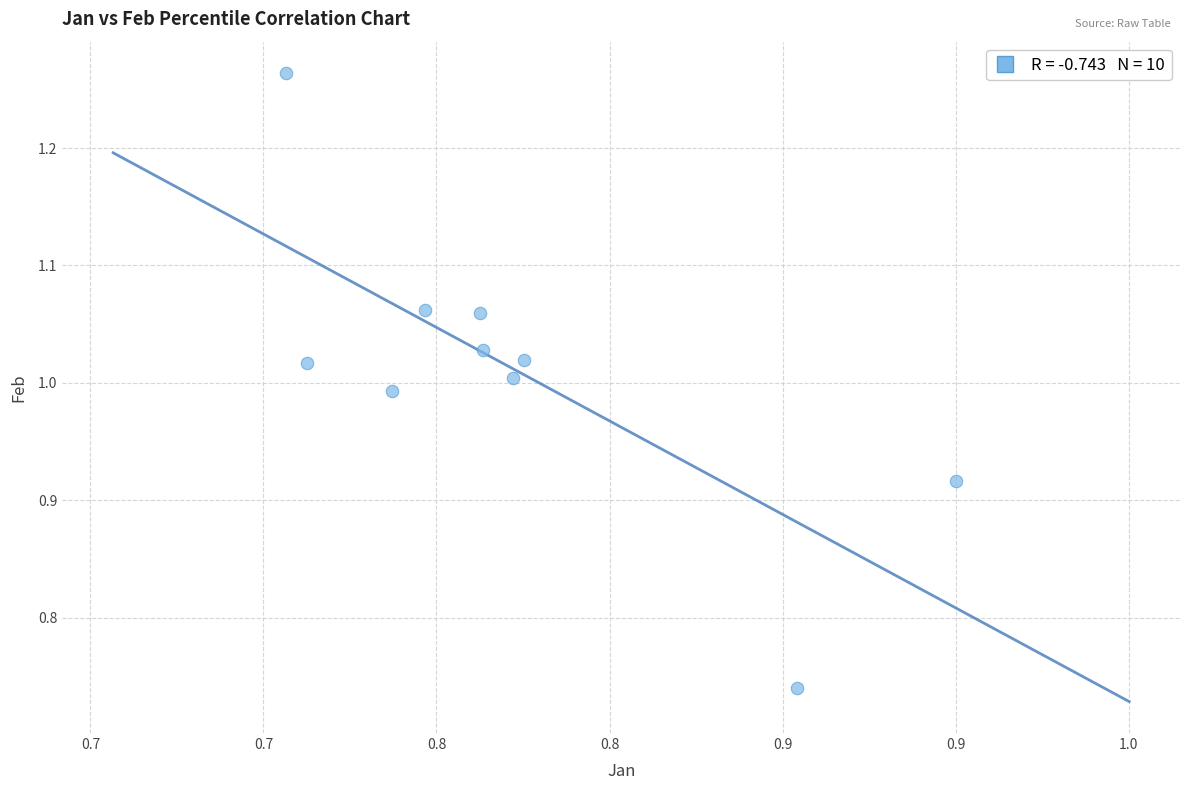

What is the range of Y values (max minus min)?

0.5